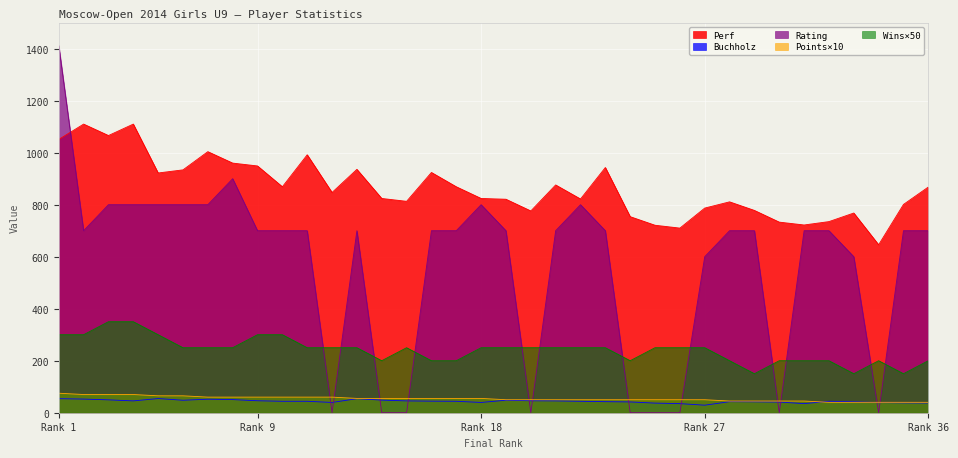

Reading left to right, what are all the values shown in this chart?

Points: 75.0	70.0	70.0	70.0	65.0	65.0	60.0	60.0	60.0	60.0	60.0	60.0	55.0	55.0	55.0	55.0	55.0	55.0	50.0	50.0	50.0	50.0	50.0	50.0	50.0	50.0	50.0	45.0	45.0	45.0	45.0	40.0	40.0	40.0	40.0	40.0
Buchholz: 54.0	52.5	49.5	45.5	54.5	48.0	52.0	50.5	46.0	44.0	44.0	39.5	54.0	48.5	45.5	44.5	44.0	39.5	48.0	46.0	45.5	44.0	42.5	41.5	37.0	35.0	29.0	42.5	42.0	41.0	35.0	44.0	42.0	39.0	38.0	37.5
Rating: 1412.0	700.0	800.0	800.0	800.0	800.0	800.0	900.0	700.0	700.0	700.0	0.0	700.0	0.0	0.0	700.0	700.0	800.0	700.0	0.0	700.0	800.0	700.0	0.0	0.0	0.0	600.0	700.0	700.0	0.0	700.0	700.0	600.0	0.0	700.0	700.0
Perf: 1051.0	1110.0	1066.0	1110.0	922.0	934.0	1004.0	960.0	949.0	869.0	992.0	847.0	936.0	824.0	813.0	924.0	869.0	824.0	821.0	776.0	876.0	822.0	943.0	754.0	721.0	710.0	787.0	811.0	778.0	733.0	722.0	735.0	768.0	646.0	801.0	868.0
Wins: 300.0	300.0	350.0	350.0	300.0	250.0	250.0	250.0	300.0	300.0	250.0	250.0	250.0	200.0	250.0	200.0	200.0	250.0	250.0	250.0	250.0	250.0	250.0	200.0	250.0	250.0	250.0	200.0	150.0	200.0	200.0	200.0	150.0	200.0	150.0	200.0